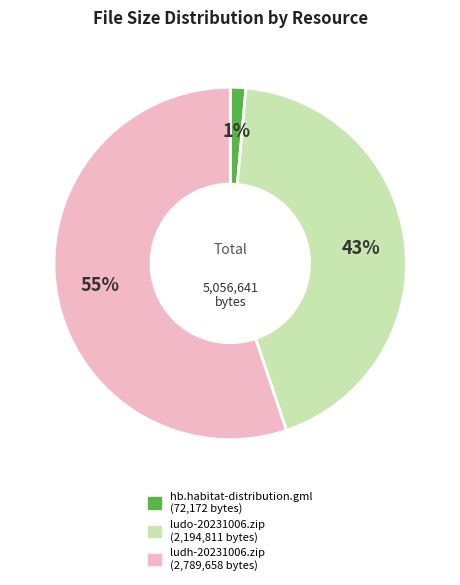

Is the sum of hb.habitat-distribution.gml and ludh-20231006.zip greater than half?

Yes